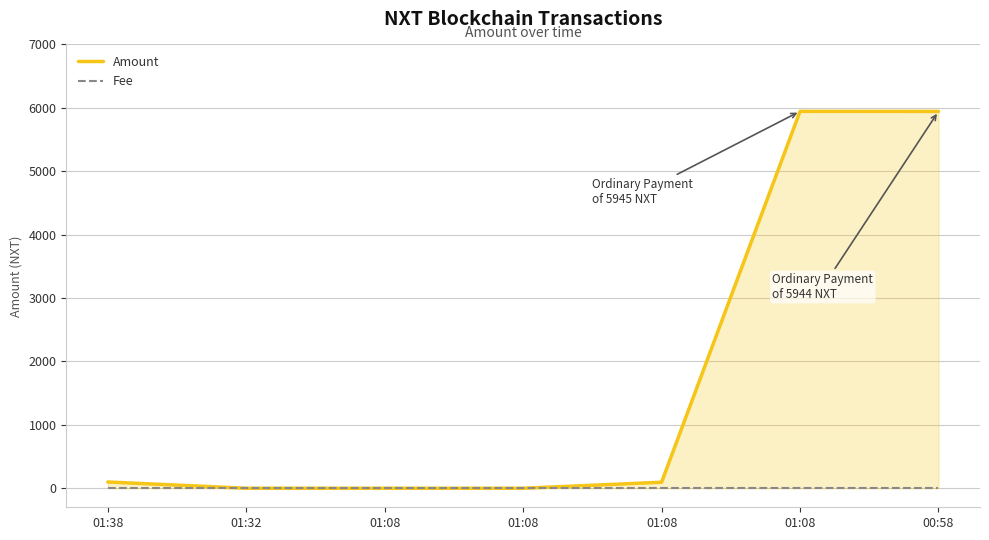

How many times do Amount and Fee cross each other?

2